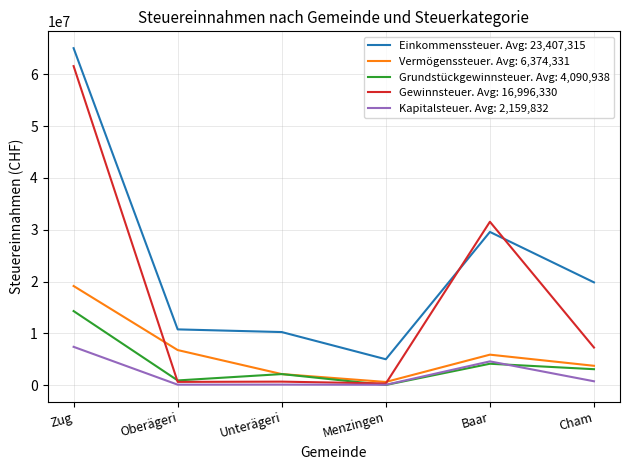

Rank the series at Zug from highest to lowest value.

Einkommenssteuer. Avg: 23,407,315, Gewinnsteuer. Avg: 16,996,330, Vermögenssteuer. Avg: 6,374,331, Grundstückgewinnsteuer. Avg: 4,090,938, Kapitalsteuer. Avg: 2,159,832